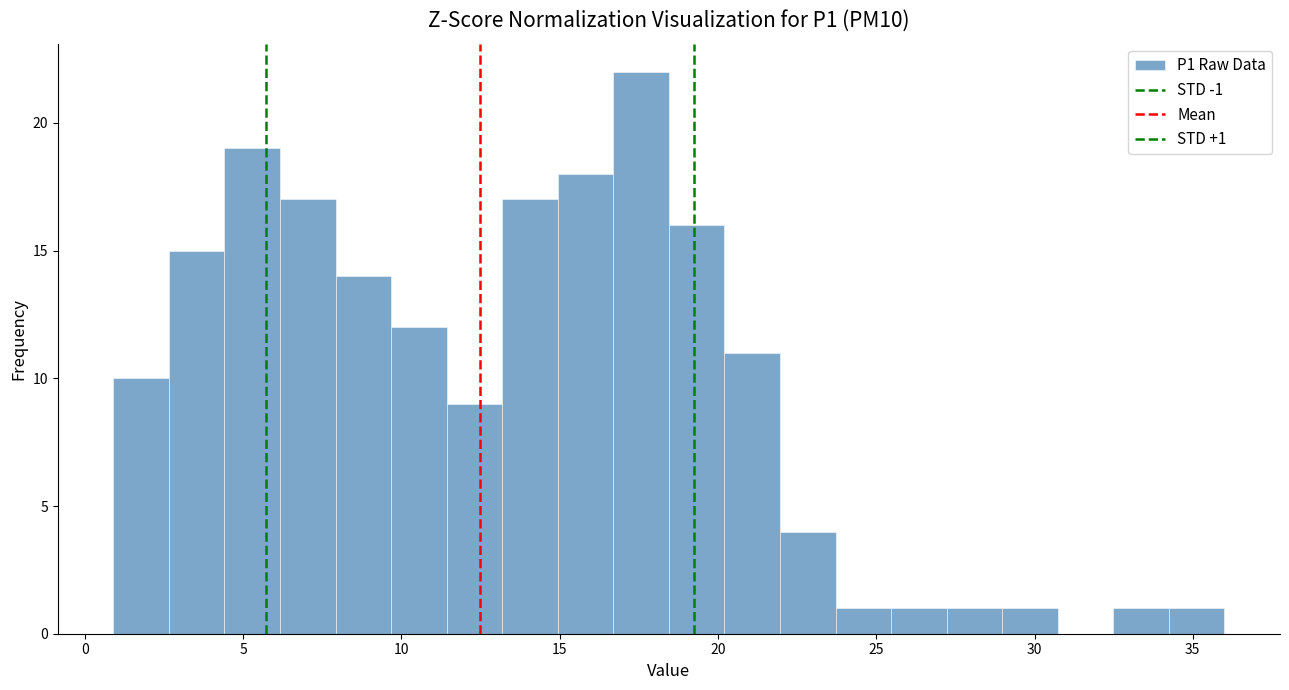

Around what value on the x-axis is the tallest bar? Give the approximate position of its centre, as read against the axis.

17.5